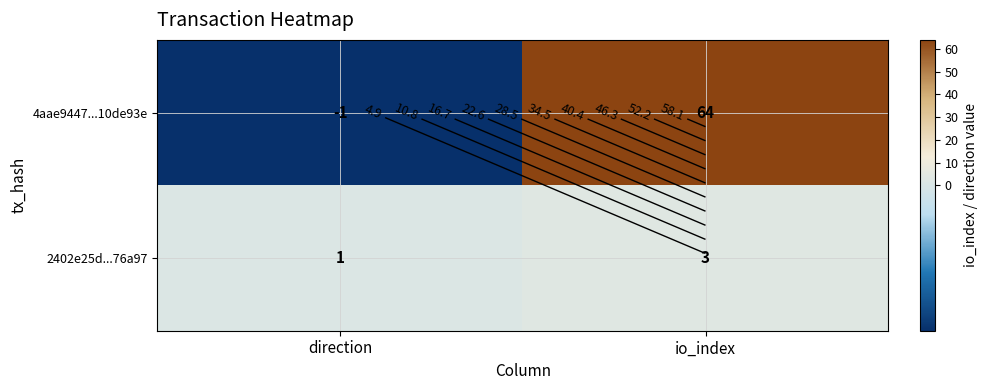

Which has a higher value, io_index or direction?

io_index